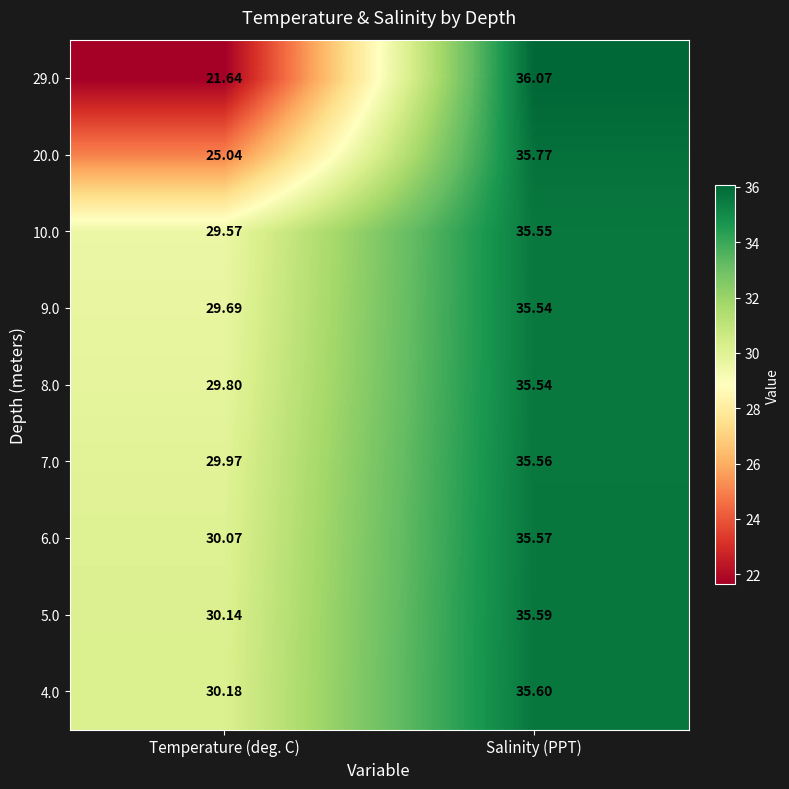

At which category is the sum across all series the highest?

Salinity (PPT)